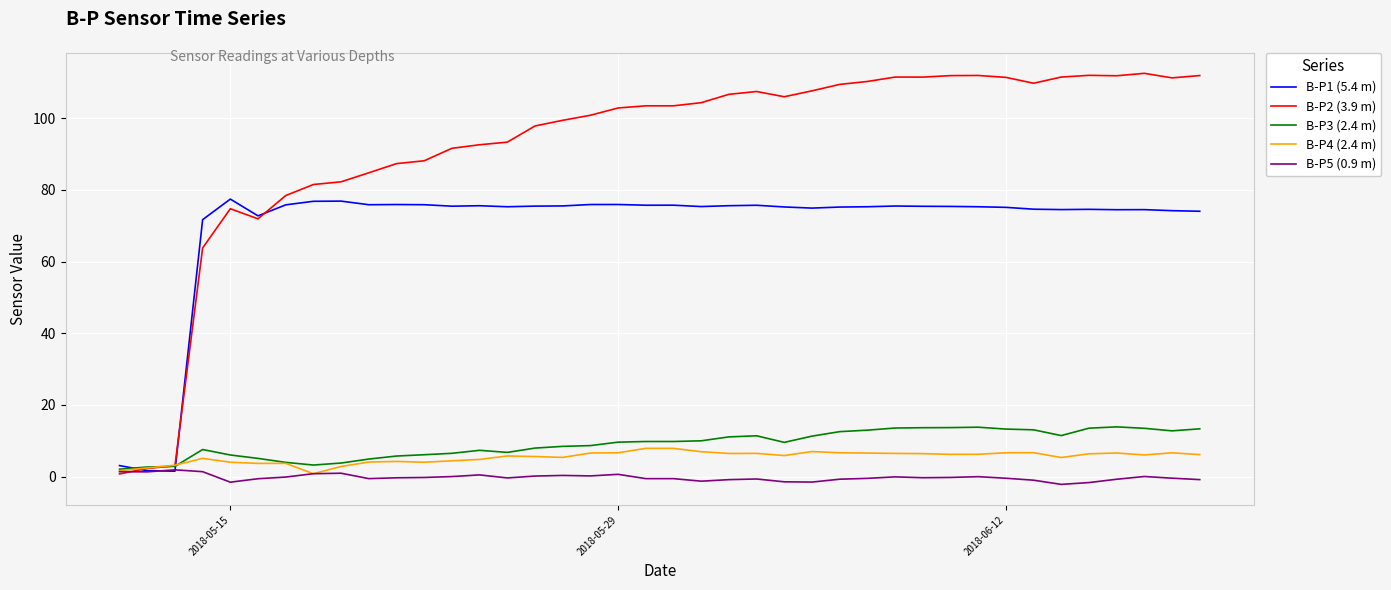

Which series has the largest total across all categories?

B-P2 (3.9 m)